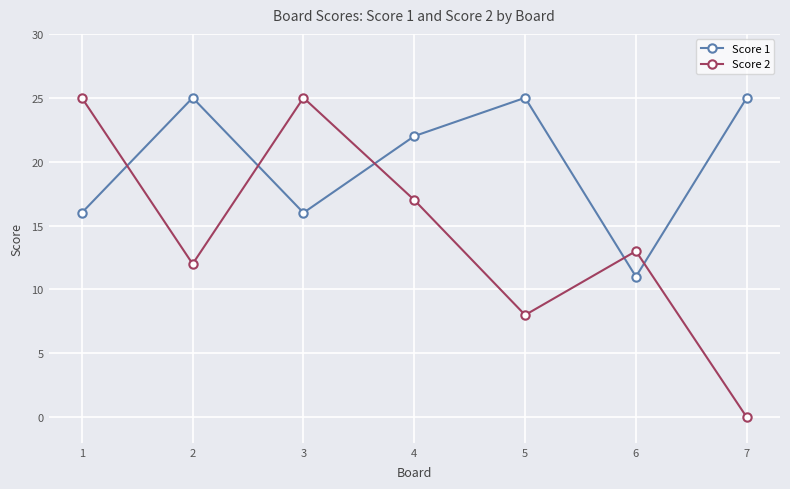

At how many categories does at least one series exceed 14?

6